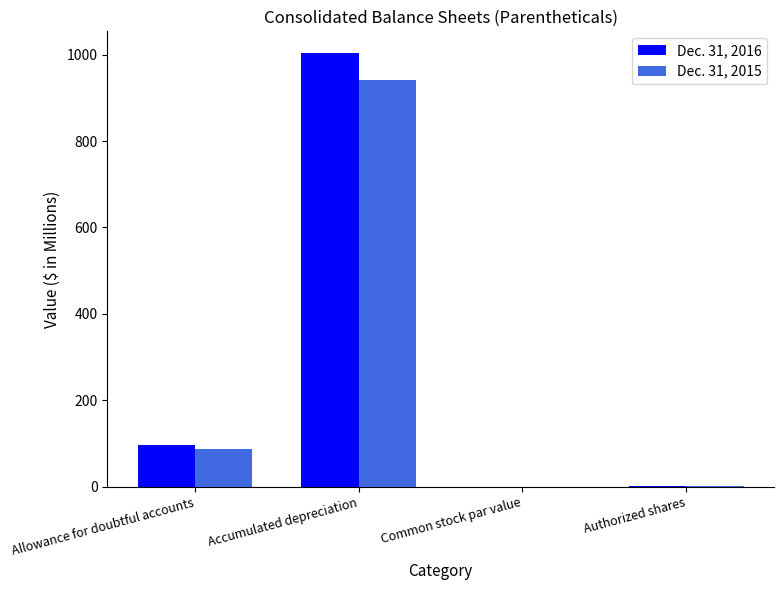

At which label does Dec. 31, 2016 reach its peak?

Accumulated depreciation